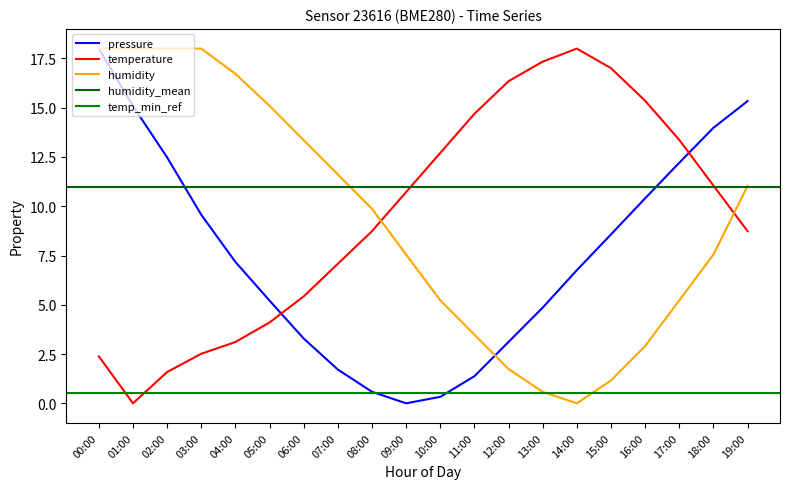

List the labels in order of humidity value, largest first.

00:00, 01:00, 02:00, 03:00, 04:00, 05:00, 06:00, 07:00, 19:00, 08:00, 09:00, 18:00, 10:00, 17:00, 11:00, 16:00, 12:00, 15:00, 13:00, 14:00